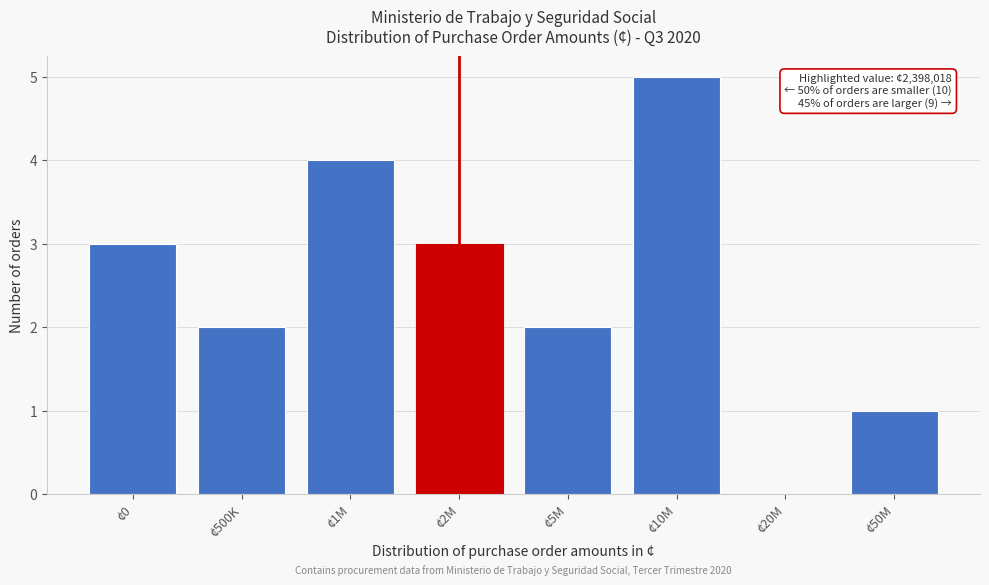

Reading left to right, transcribe all the data shown in this chart.

¢0=3	¢500K=2	¢1M=4	¢2M=3	¢5M=2	¢10M=5	¢20M=0	¢50M=1